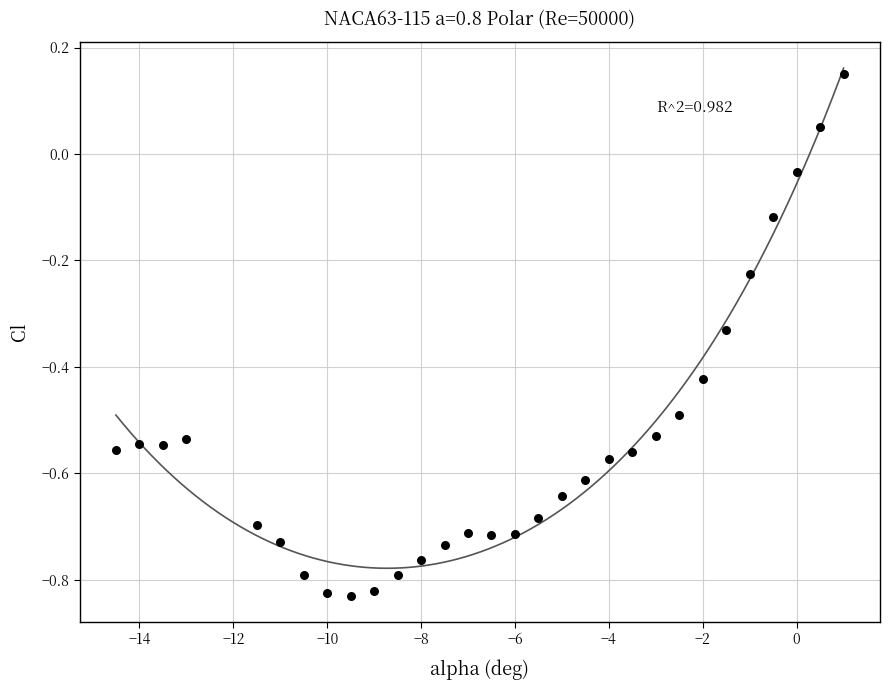

What is the range of X values (max minus min)?

15.5